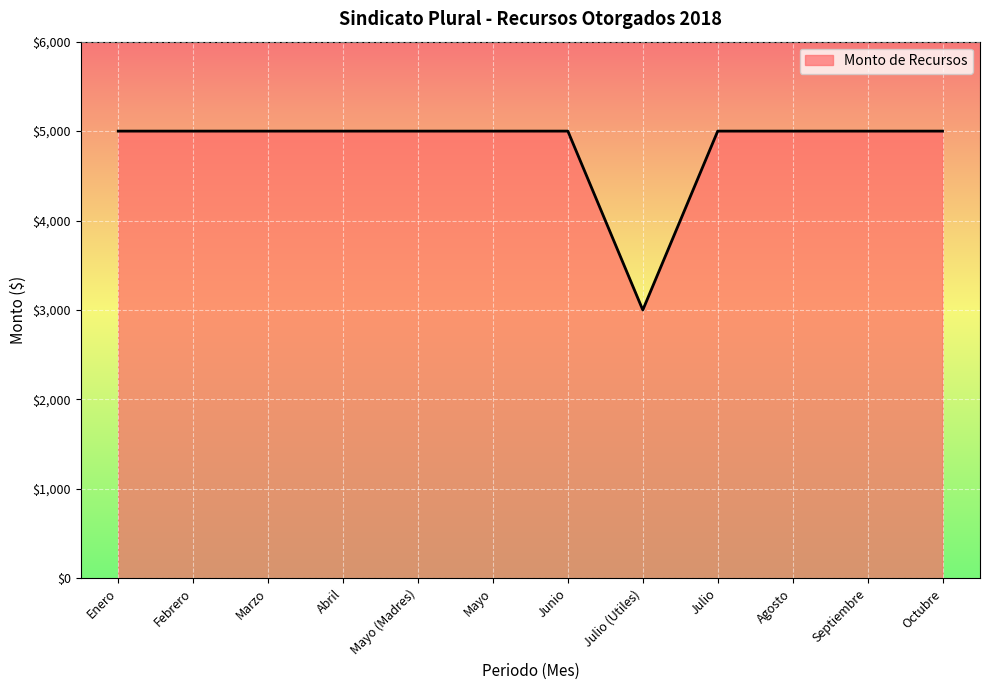

What is the ratio of the value at Mayo to the value at Enero?

1.0